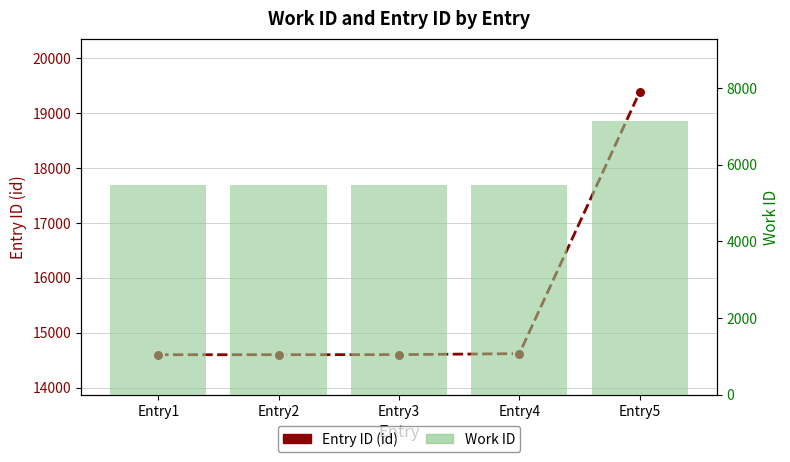

The Entry ID (id) series shows 3134 at Entry3. True or false?

False